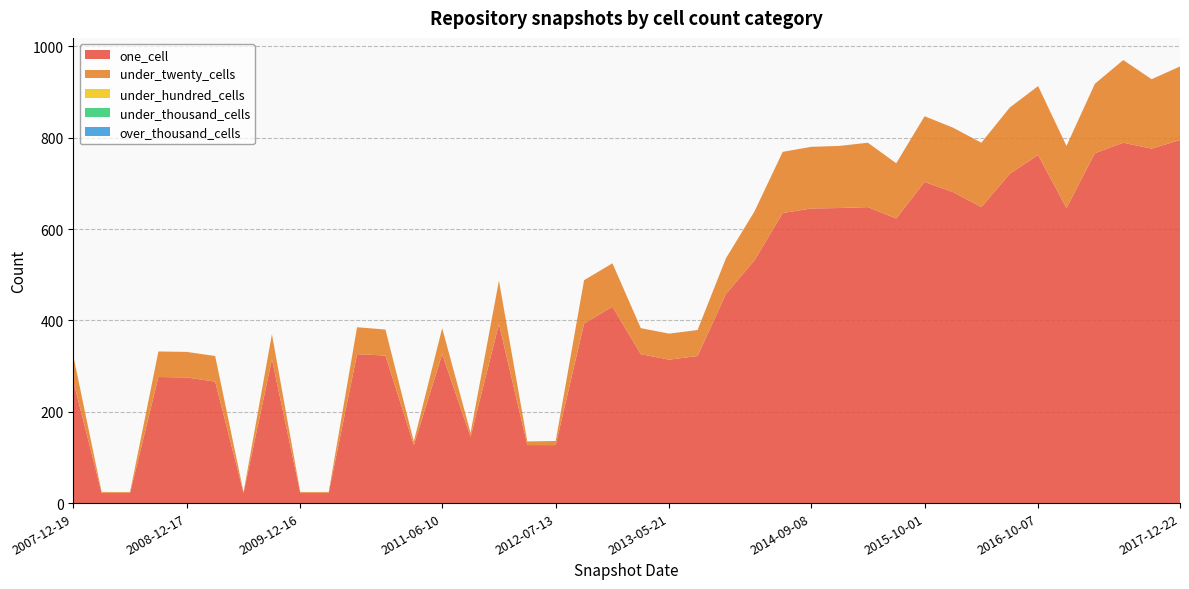

Reading left to right, what are all the values shown in this chart?

one_cell: 267	22	22	276	275	266	22	315	22	22	326	323	127	326	145	392	127	127	393	430	326	314	322	458	531	635	645	646	648	623	703	681	648	721	762	646	766	789	776	795
under_twenty_cells: 56	2	2	56	56	56	2	55	2	2	59	57	8	57	9	95	8	9	95	95	57	57	57	78	107	134	135	136	141	121	144	141	141	145	151	136	152	181	152	161
under_hundred_cells: 0	0	0	0	0	0	0	0	0	0	0	0	0	0	0	0	0	0	0	0	0	0	0	0	0	0	0	0	0	0	0	0	0	0	0	0	0	0	0	0
under_thousand_cells: 0	0	0	0	0	0	0	0	0	0	0	0	0	0	0	0	0	0	0	0	0	0	0	0	0	0	0	0	0	0	0	0	0	0	0	0	0	0	0	0
over_thousand_cells: 0	0	0	0	0	0	0	0	0	0	0	0	0	0	0	0	0	0	0	0	0	0	0	0	0	0	0	0	0	0	0	0	0	0	0	0	0	0	0	0